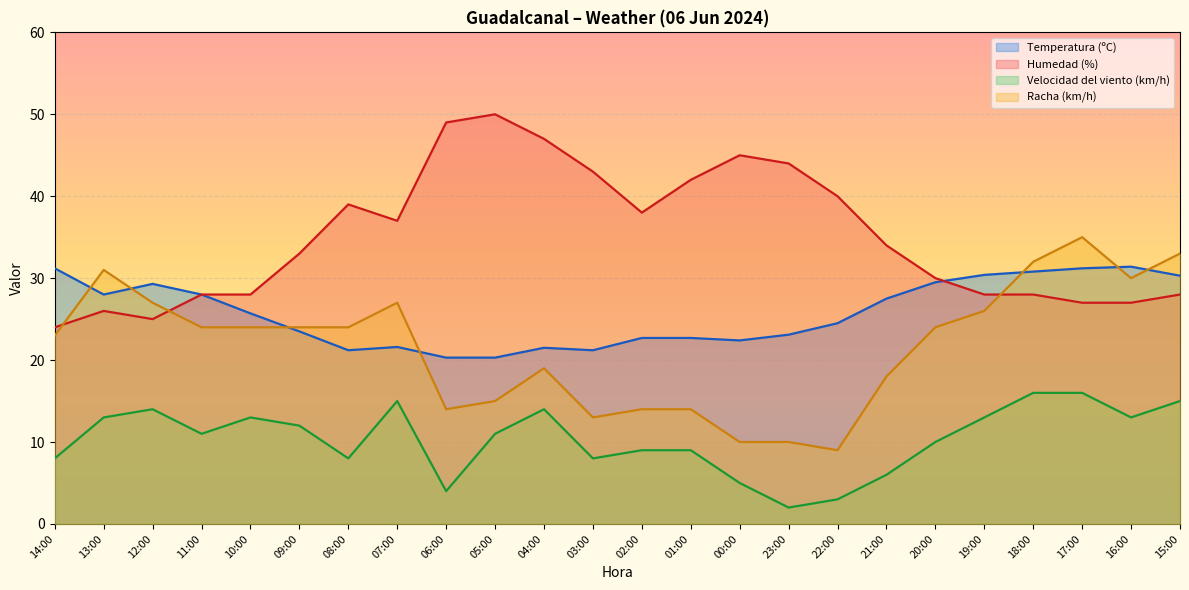

What is the label of the 14th point from the right?

04:00